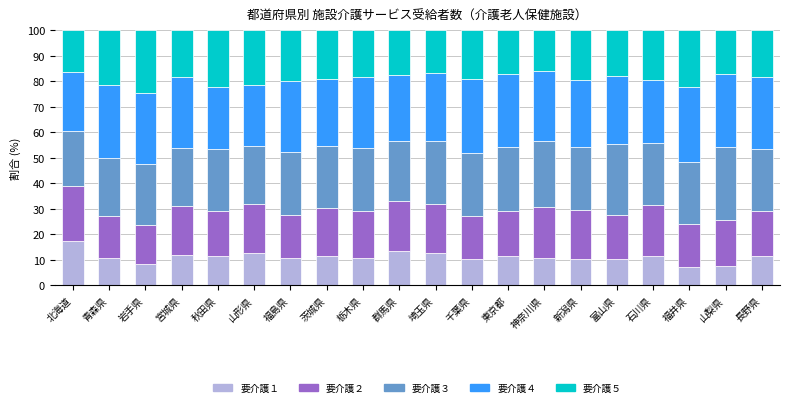

What is the total value across all series at 宮城県?

100.0